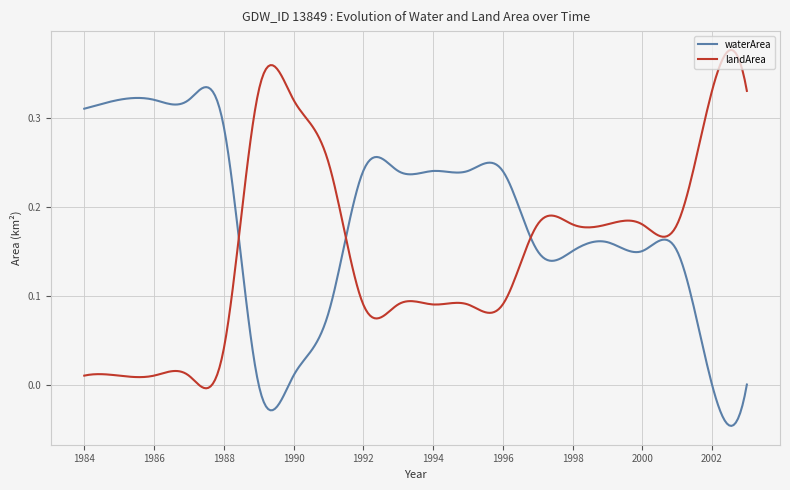

Is this an area chart (filled region under the line)?

No